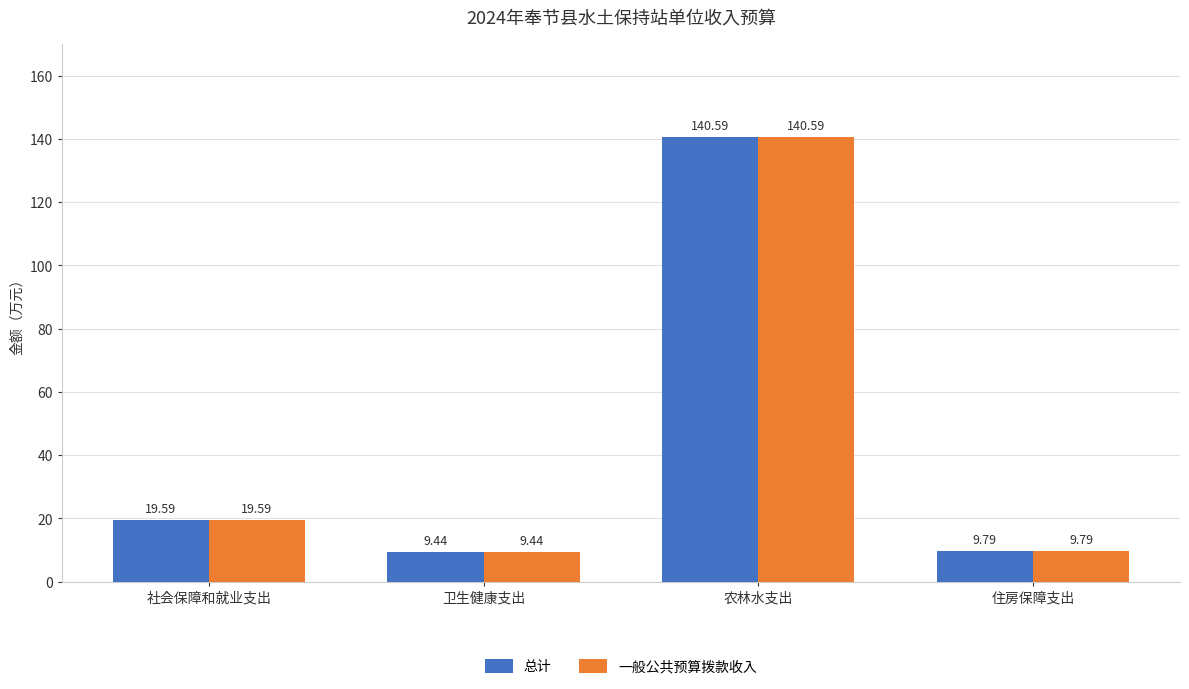

Reading left to right, list all the values displayed in this chart.

总计: 19.6	9.4	140.6	9.8
一般公共预算拨款收入: 19.6	9.4	140.6	9.8